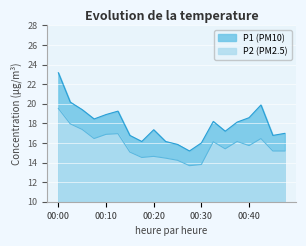

True or false: P2 and P1 intersect in this chart.

False